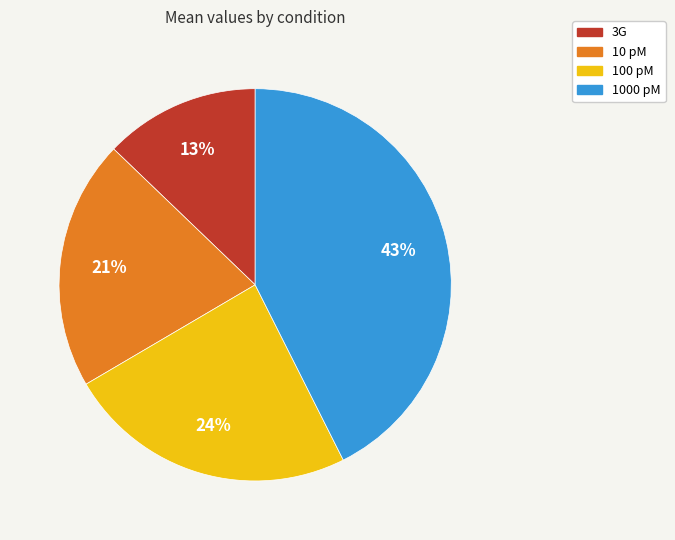

To the nearest percent, what is the difference between the 3G and 100 pM slice percentages?

11%